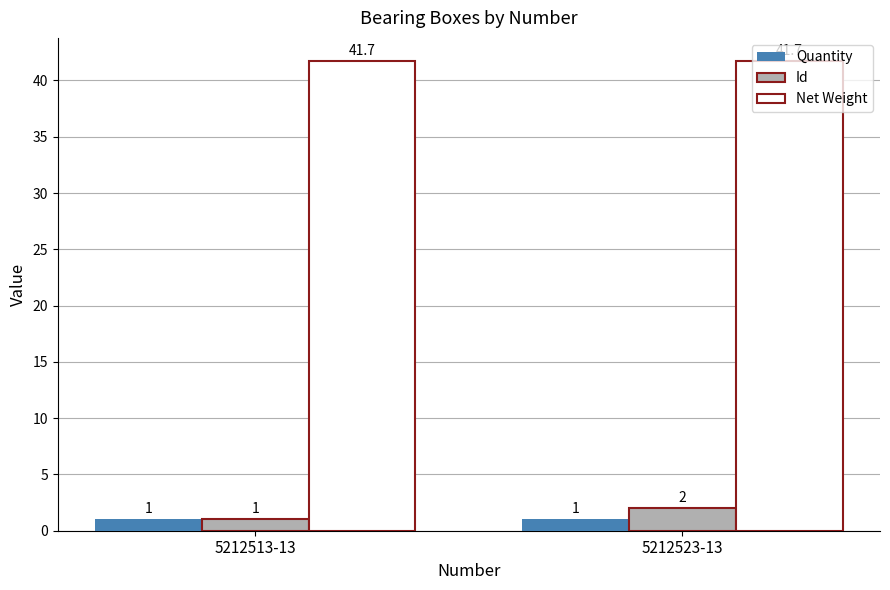

Reading right to left, list all the values displayed in this chart.

Quantity: 5212523-13=1.0	5212513-13=1.0
Id: 5212523-13=2.0	5212513-13=1.0
Net Weight: 5212523-13=41.7	5212513-13=41.7